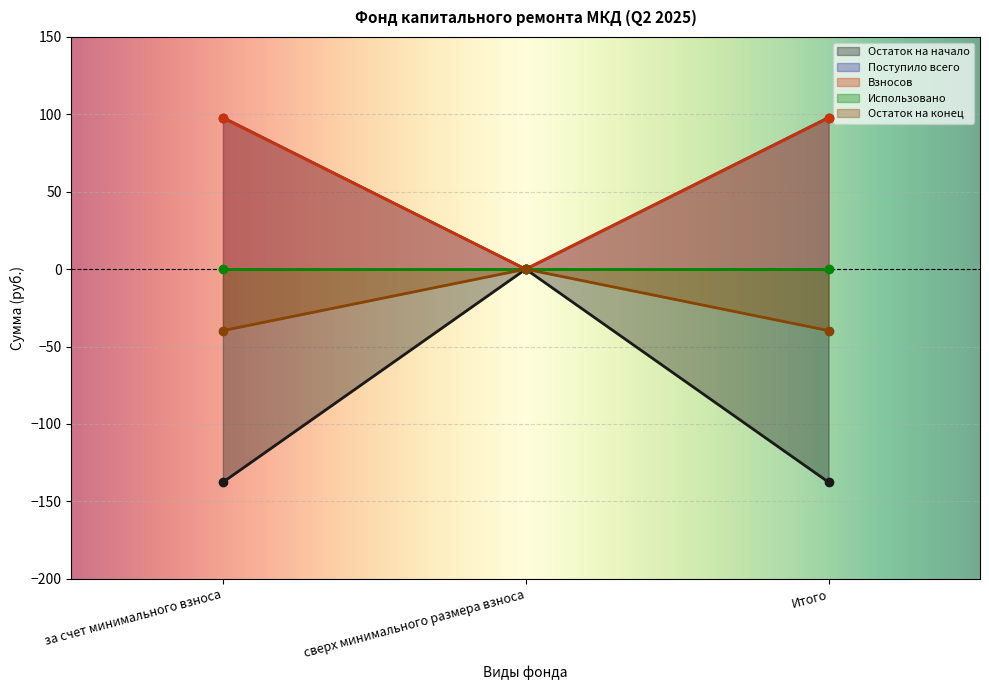

True or false: Взносов has a value of 169.8 at за счет минимального взноса.

False